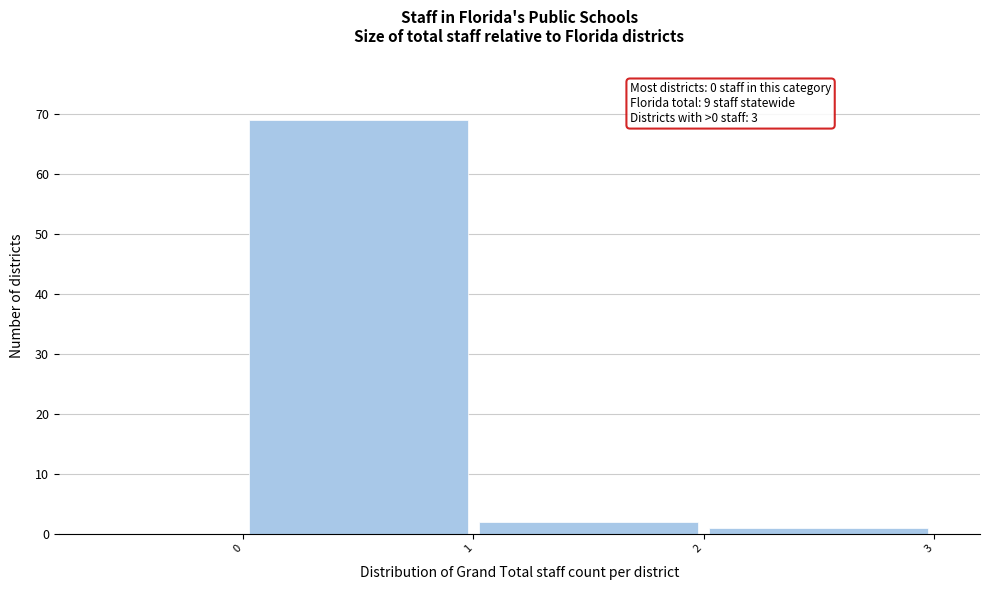

Which range on the x-axis has the tallest bar?

0 to 1